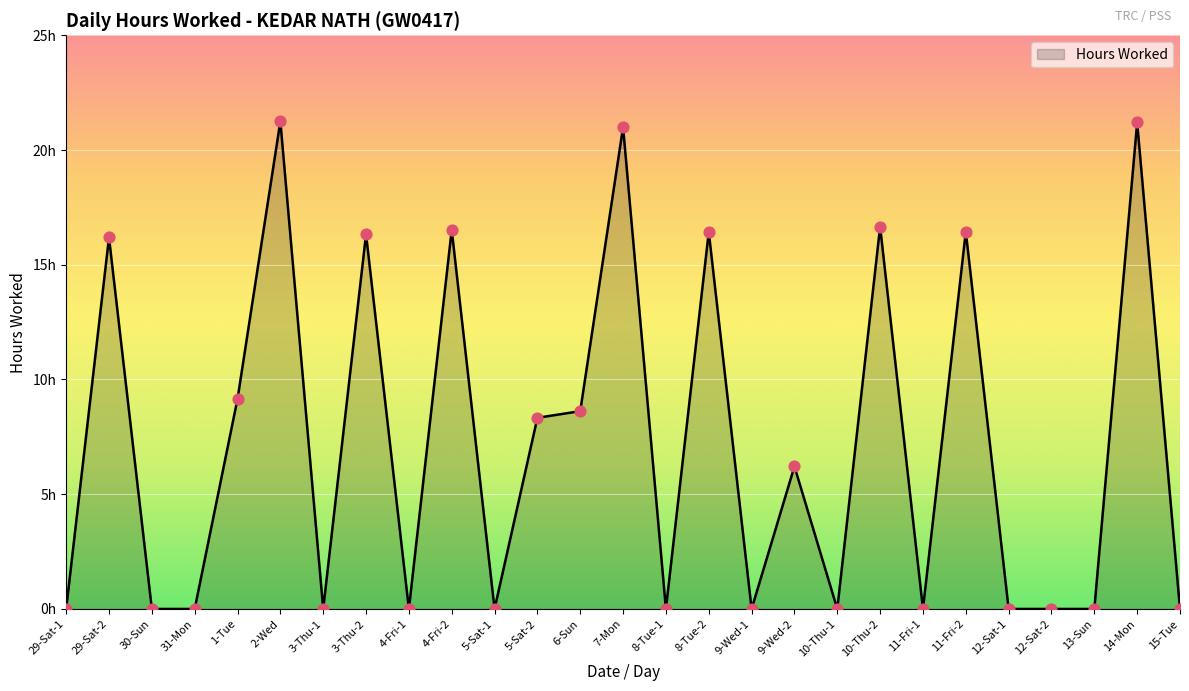

What is the change in value from 10-Thu-2 to 12-Sat-2?

-16.7